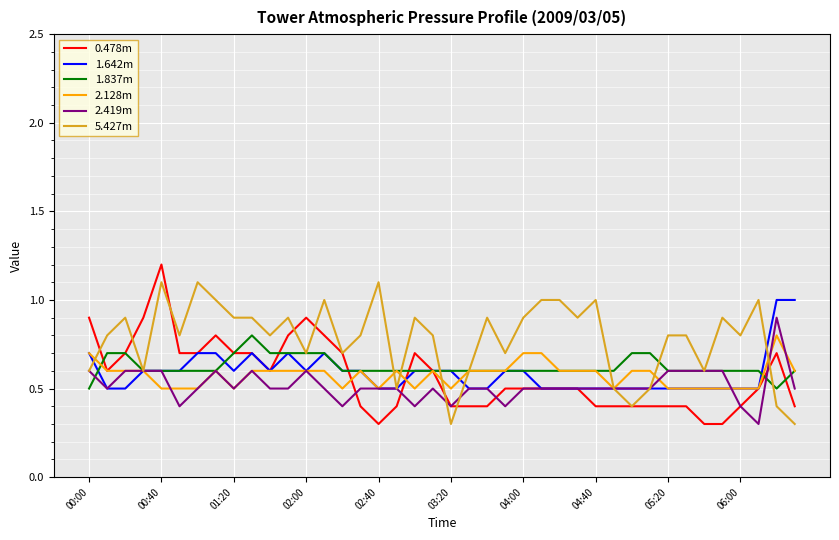

What is the minimum value shown in the chart?

0.3